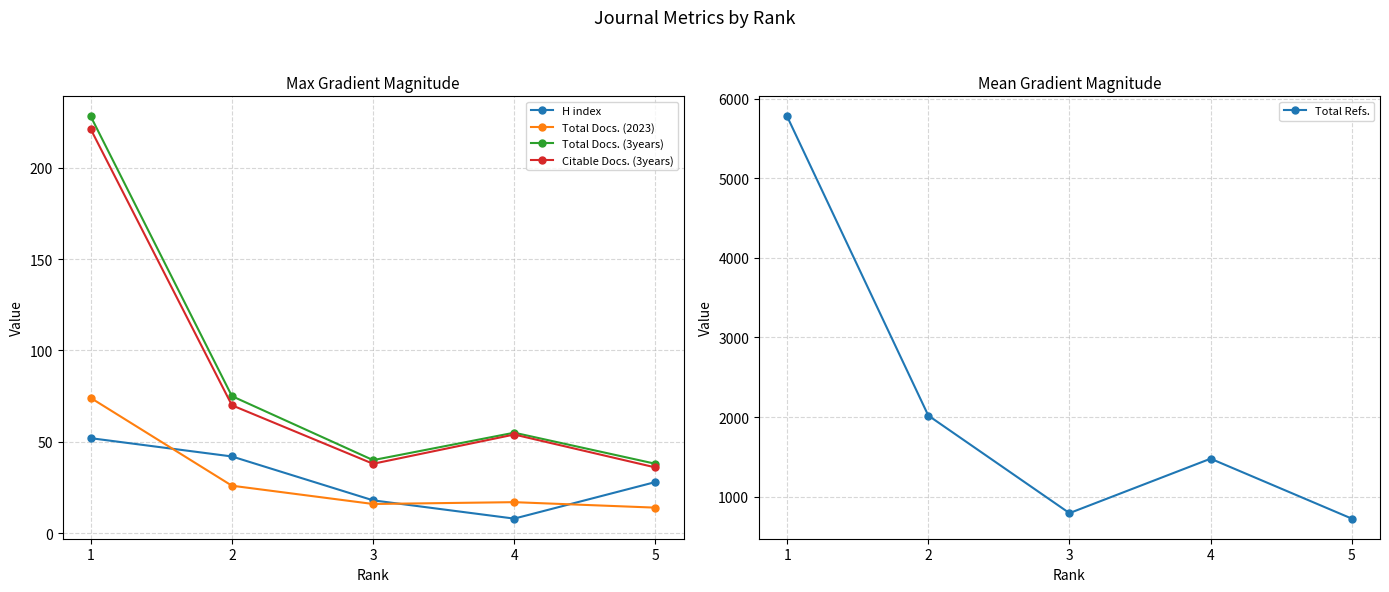

True or false: H index and Total Refs. cross at least once.

False